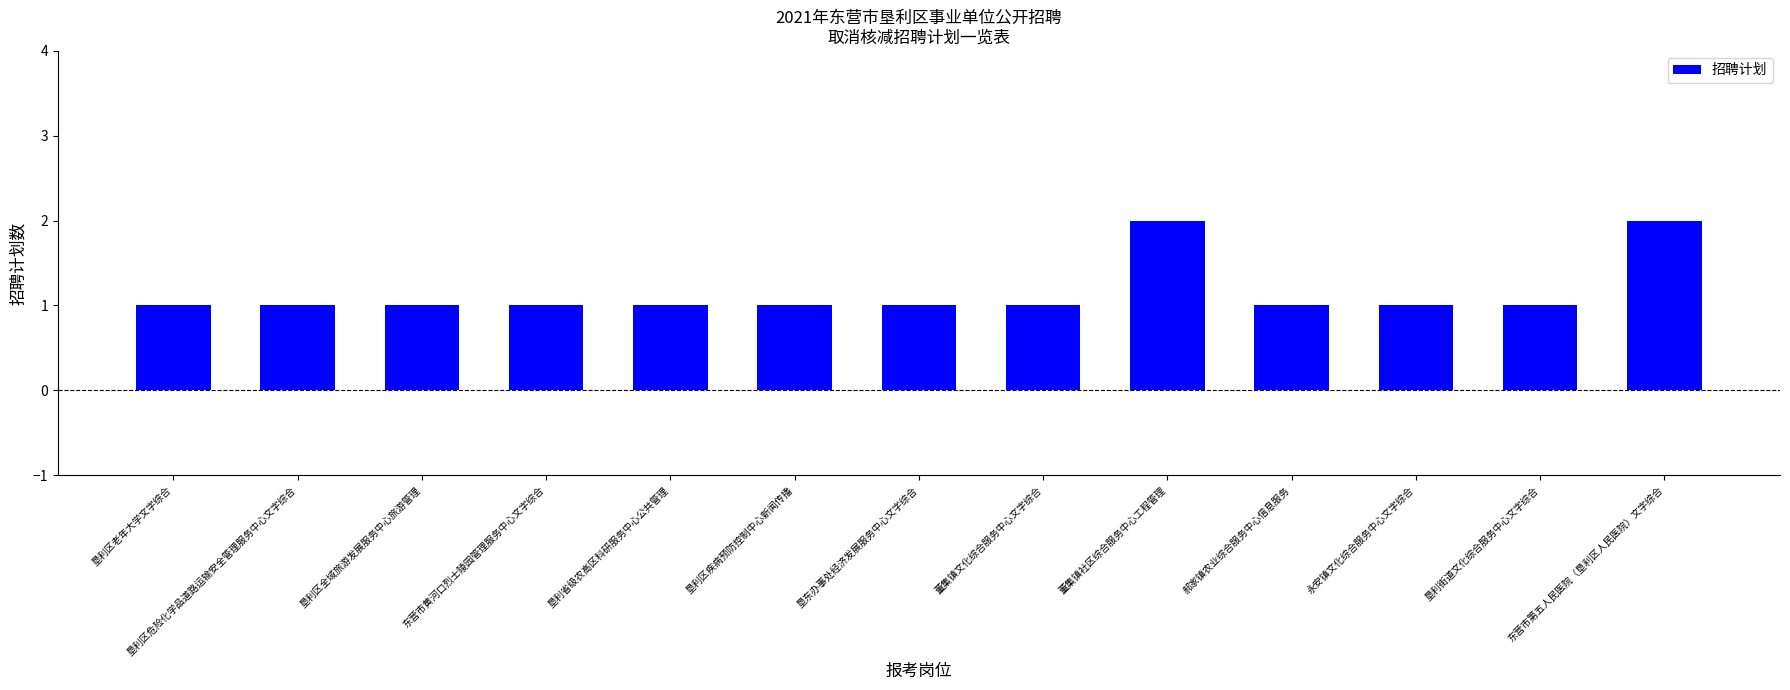

Reading right to left, list all the values displayed in this chart.

2	1	1	1	2	1	1	1	1	1	1	1	1